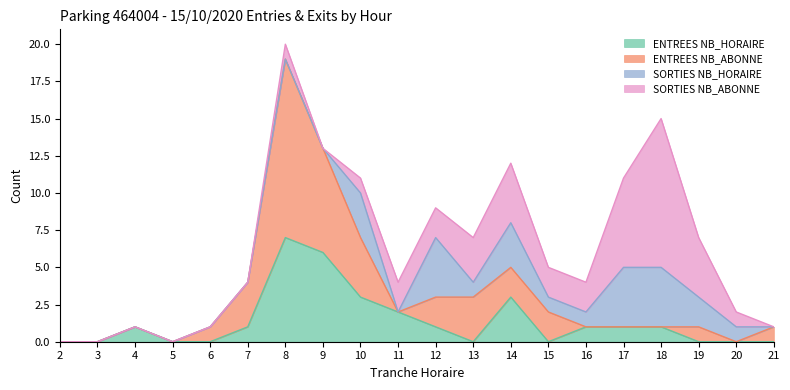

Reading left to right, list all the values displayed in this chart.

ENTREES NB_HORAIRE: 0	0	1	0	0	1	7	6	3	2	1	0	3	0	1	1	1	0	0	0
ENTREES NB_ABONNE: 0	0	0	0	1	3	12	7	4	0	2	3	2	2	0	0	0	1	0	1
SORTIES NB_HORAIRE: 0	0	0	0	0	0	0	0	3	0	4	1	3	1	1	4	4	2	1	0
SORTIES NB_ABONNE: 0	0	0	0	0	0	1	0	1	2	2	3	4	2	2	6	10	4	1	0